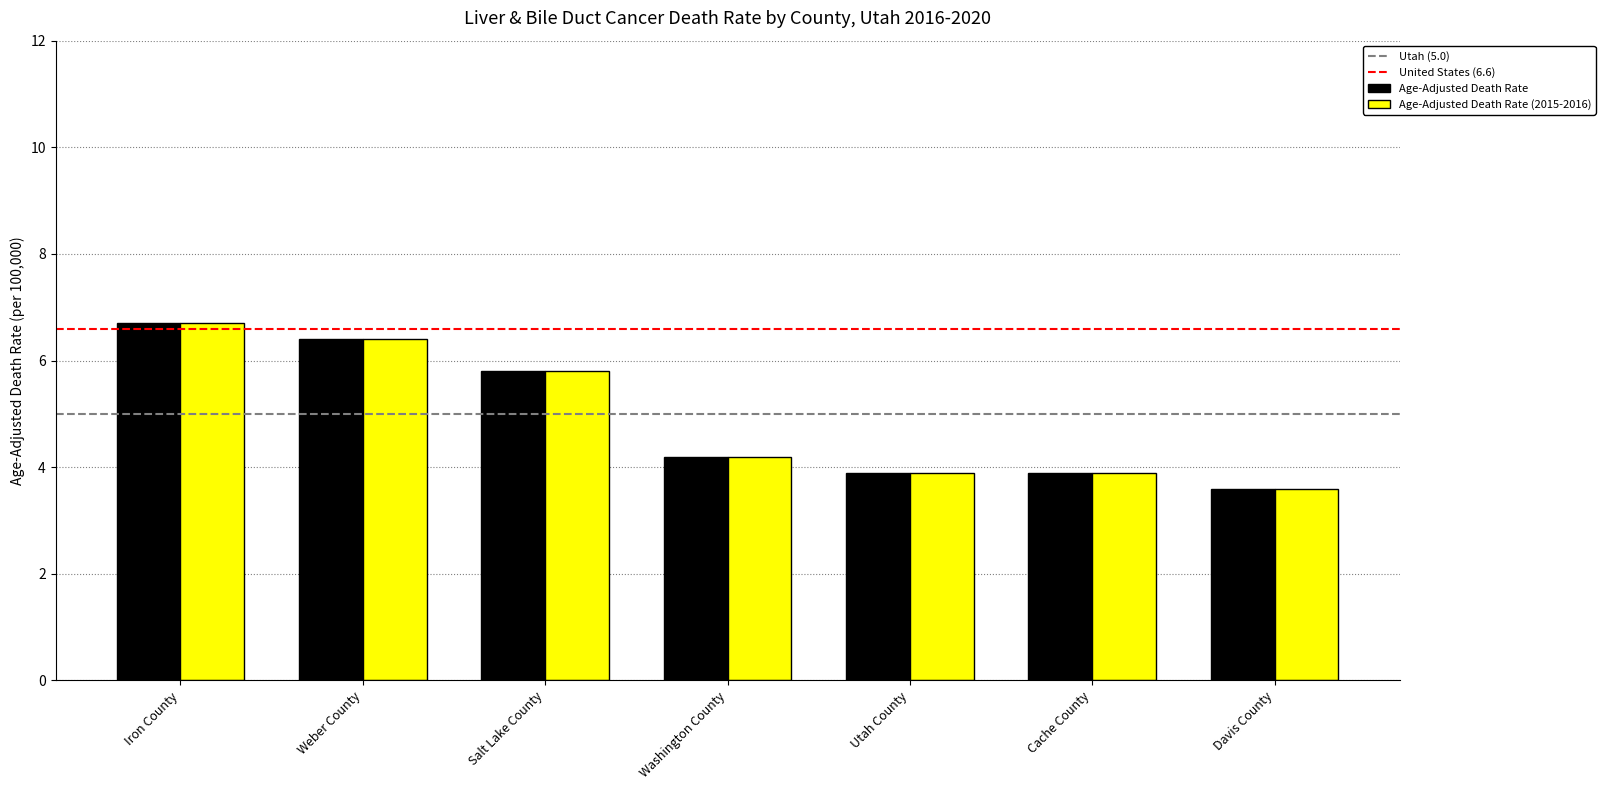

Reading left to right, transcribe all the data shown in this chart.

Age-Adjusted Death Rate: Iron County=6.7	Weber County=6.4	Salt Lake County=5.8	Washington County=4.2	Utah County=3.9	Cache County=3.9	Davis County=3.6
Age-Adjusted Death Rate (2015-2016): Iron County=6.7	Weber County=6.4	Salt Lake County=5.8	Washington County=4.2	Utah County=3.9	Cache County=3.9	Davis County=3.6